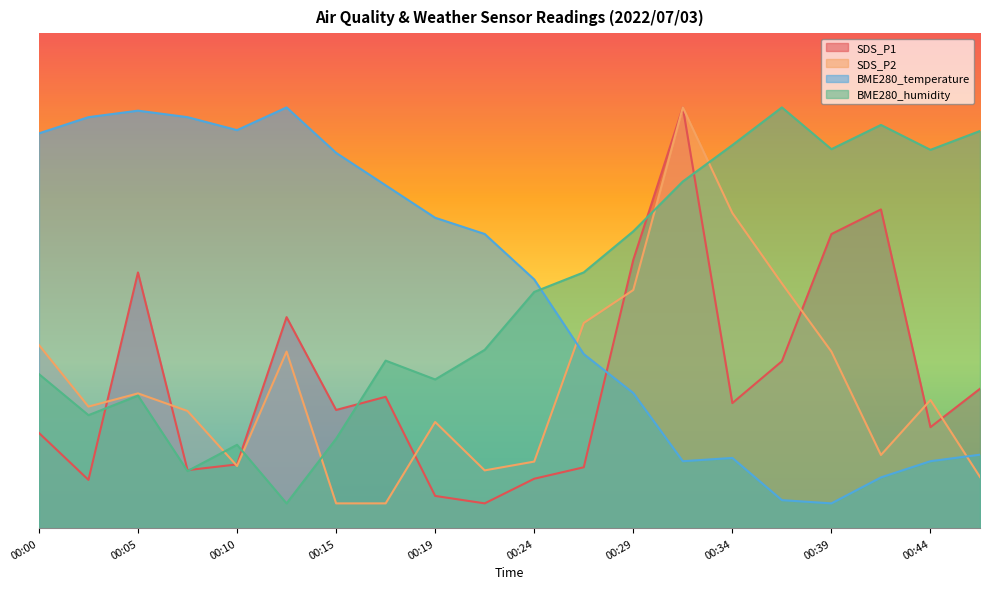

What is the lowest value of the SDS_P1 series?

5.0